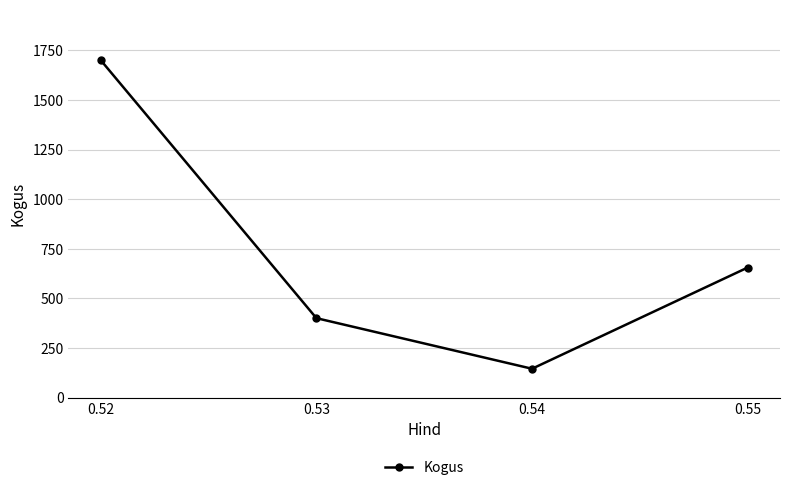

What is the difference between the values at 0.54 and 0.53?

255